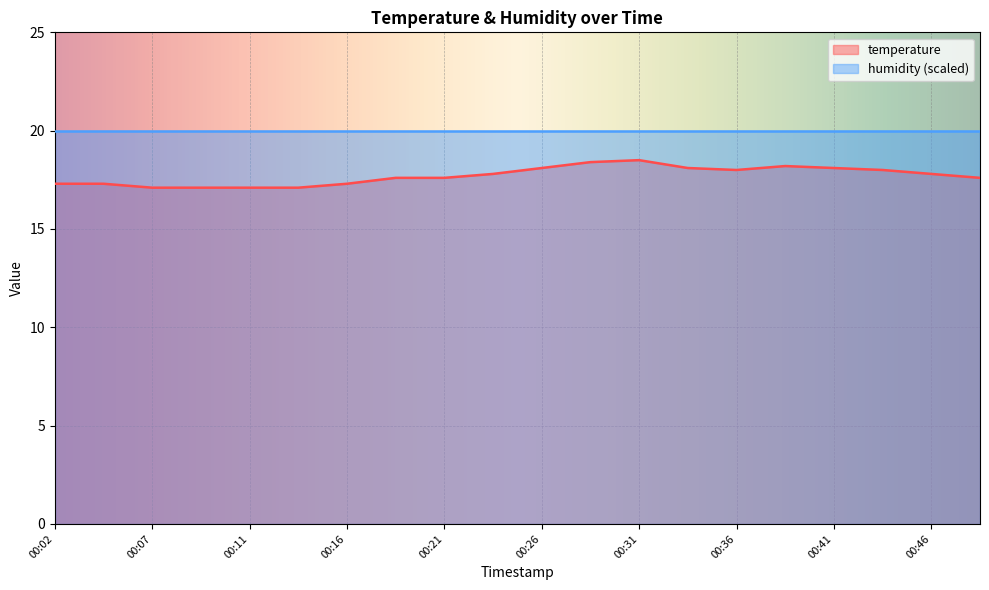

How many points are lower than both their immediate neighbors (excluding endpoints)?

1